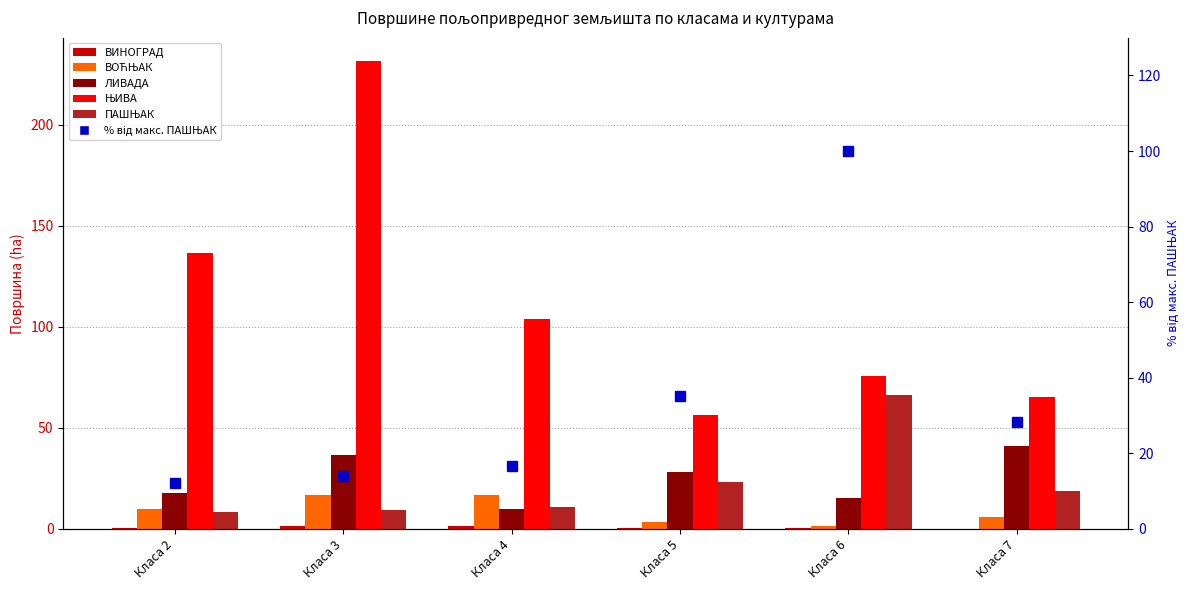

Read the ПАШЊАК value at Класа 7.

18.7